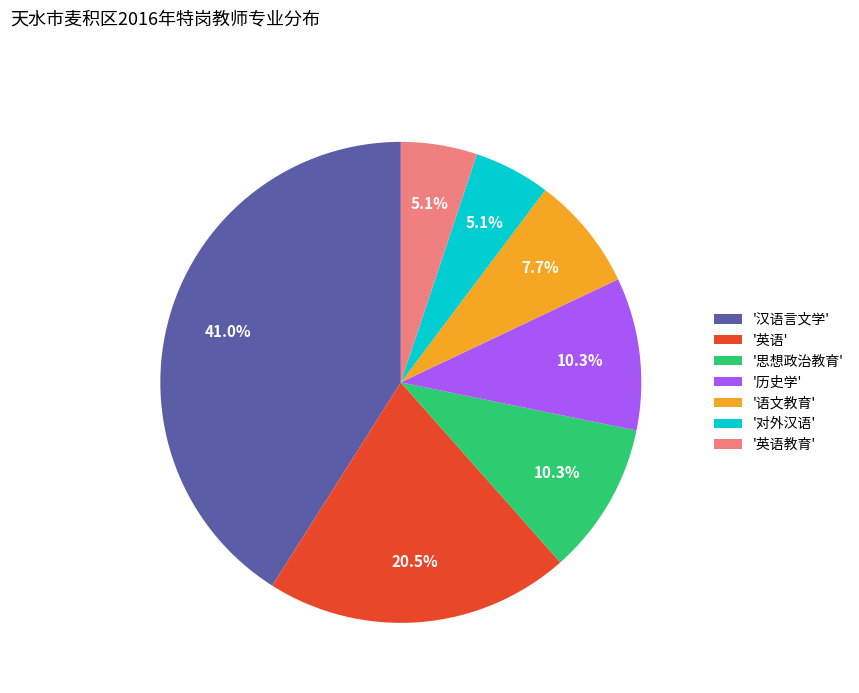

Does '思想政治教育' represent more than half of the total?

No